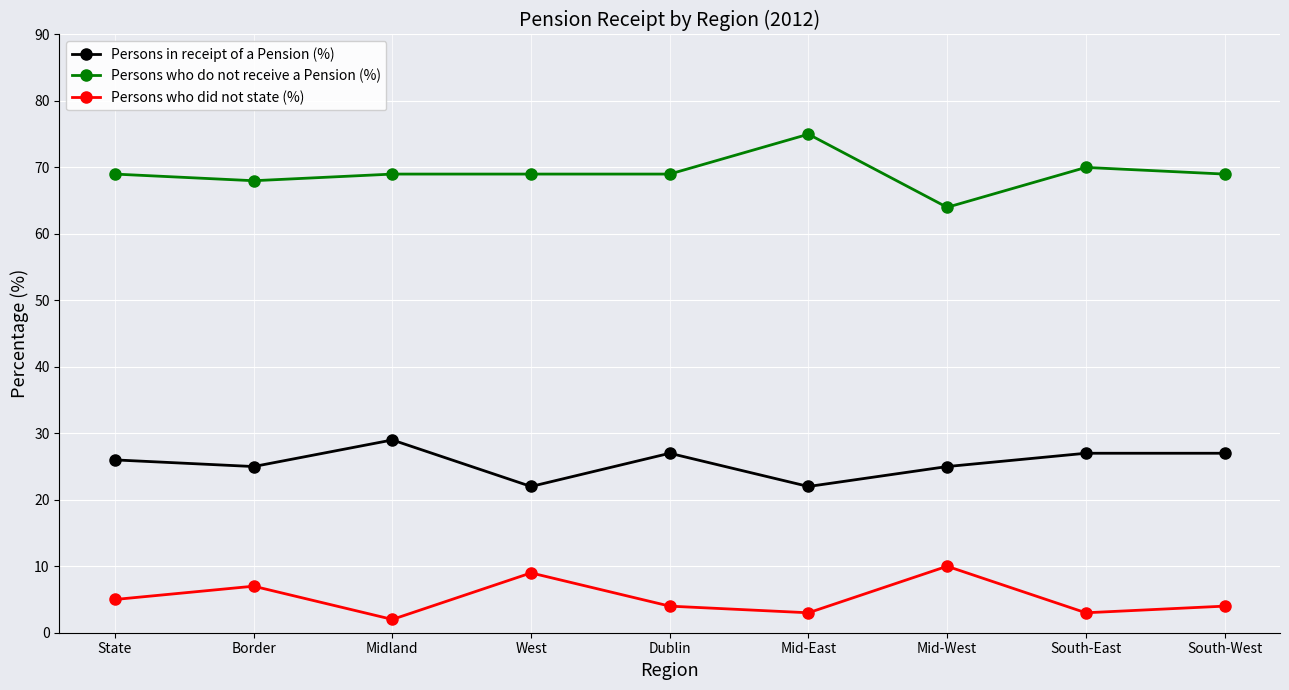

Is the value of Persons who did not state (%) at Border greater than the value of Persons in receipt of a Pension (%) at Mid-West?

No